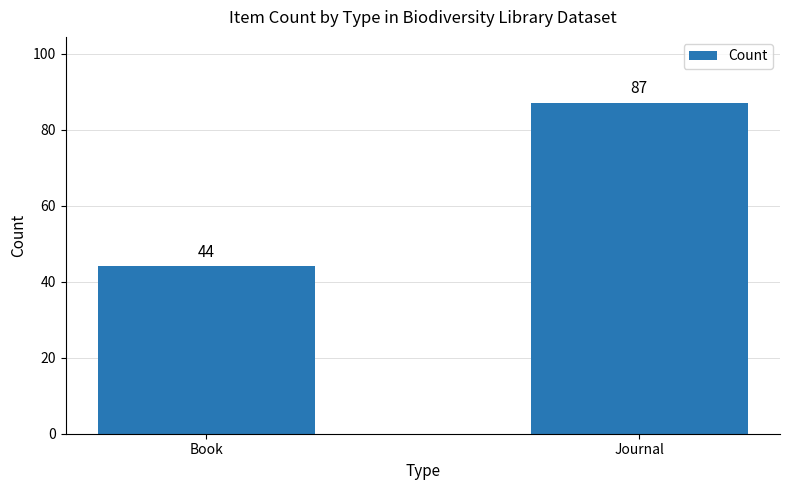

Does the chart contain any negative values?

No